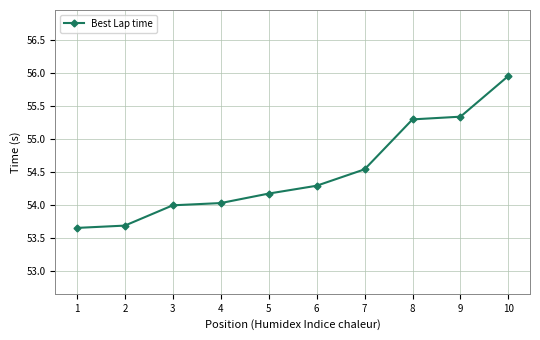

Is it true that the value at 9 is 55.3?

True